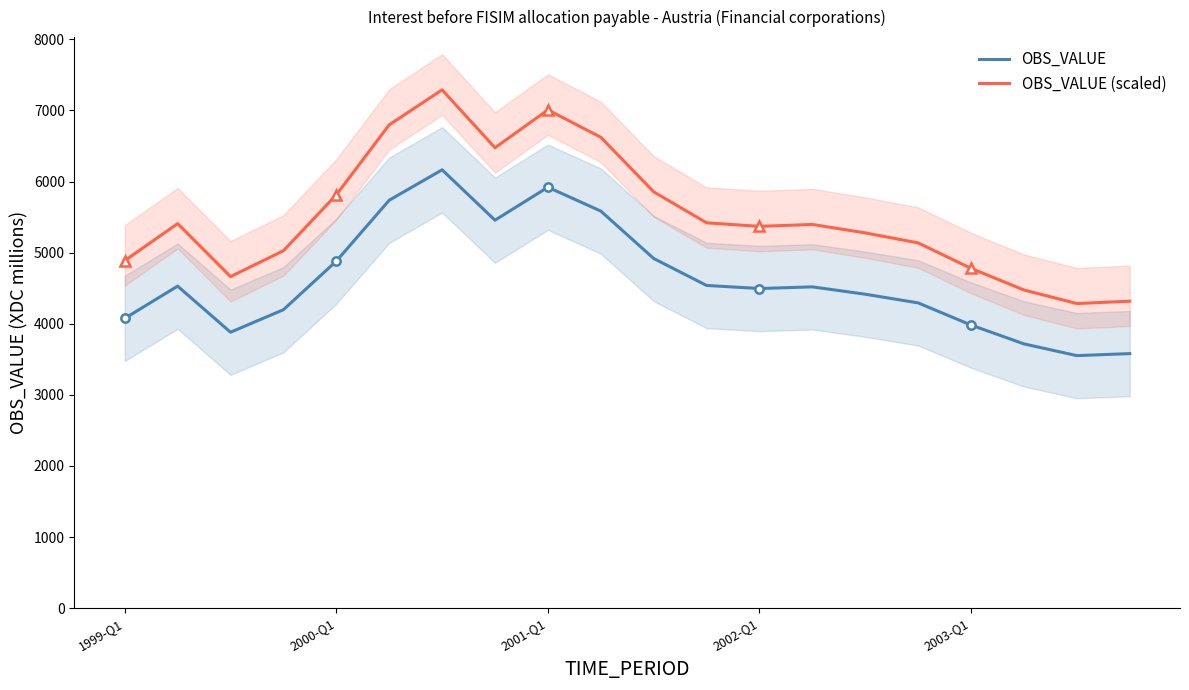

What is the average value of the OBS_VALUE series?

4622.2